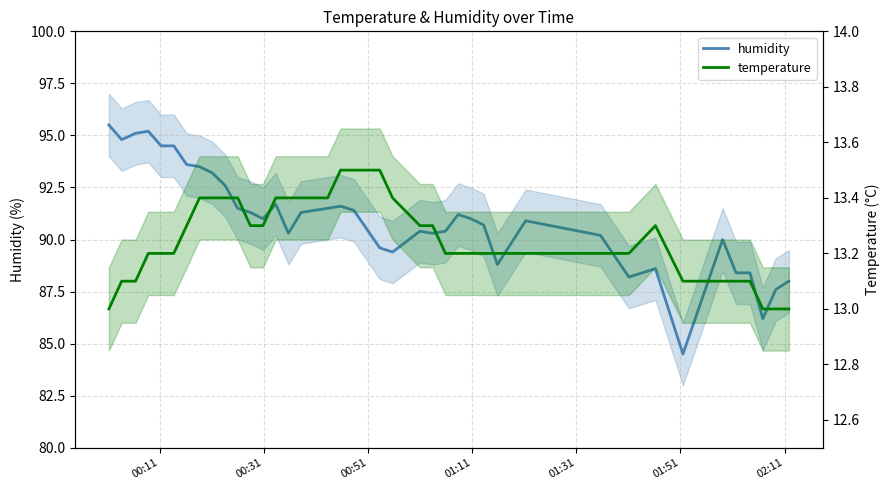

True or false: temperature and humidity cross at least once.

False